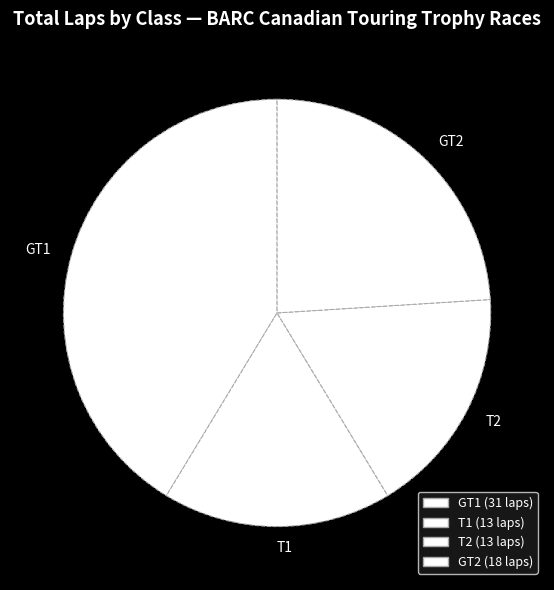

Between GT2 and GT1, which is larger?

GT1